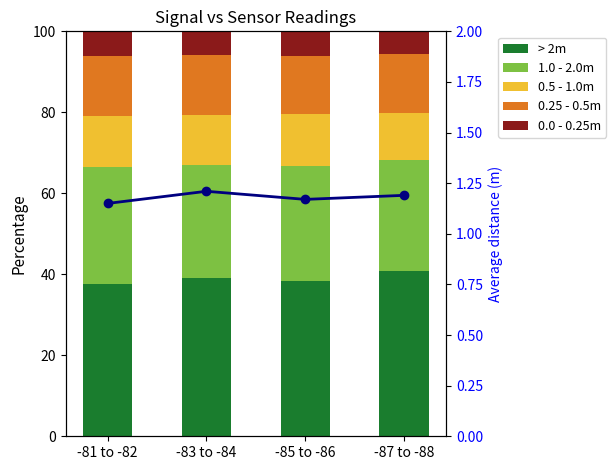

At how many categories does at least one series exceed 9?

4